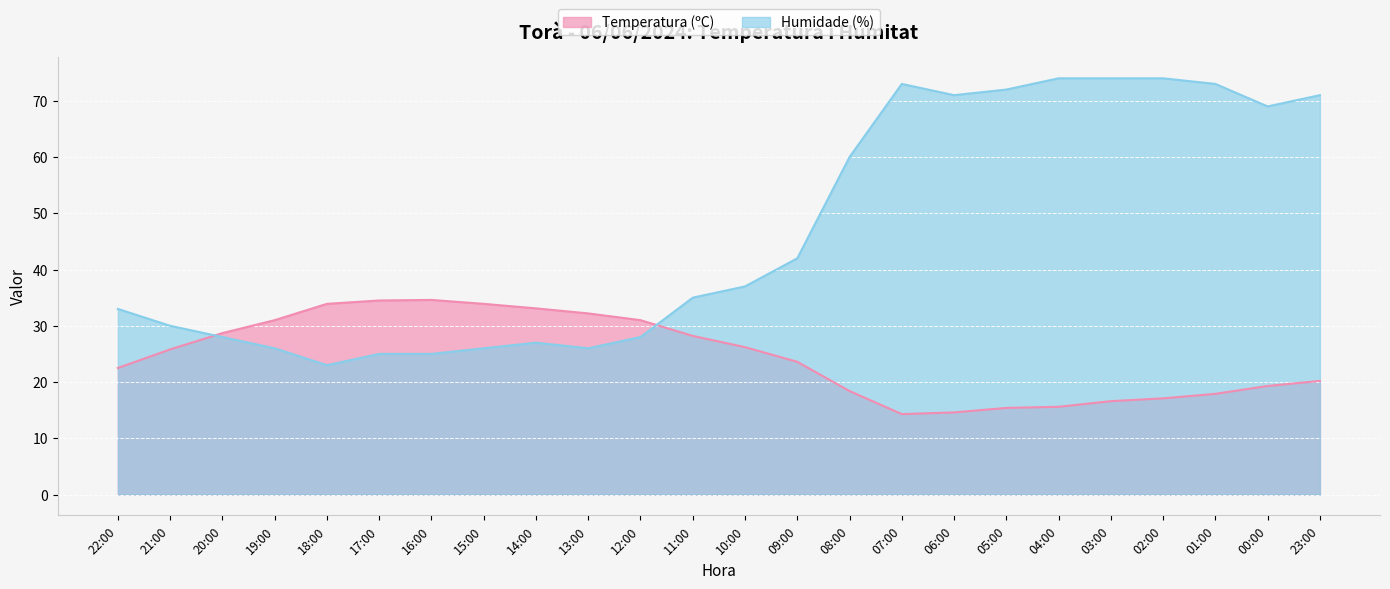

How many intersections are there between Humidade (%) and Temperatura (ºC)?

2